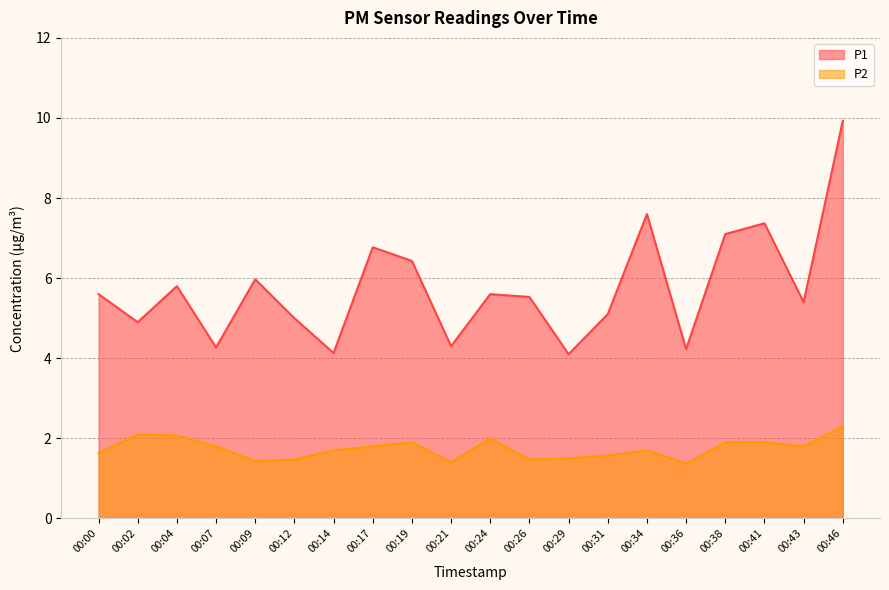

What is the value of the P1 point at the 15th from the left?

7.6